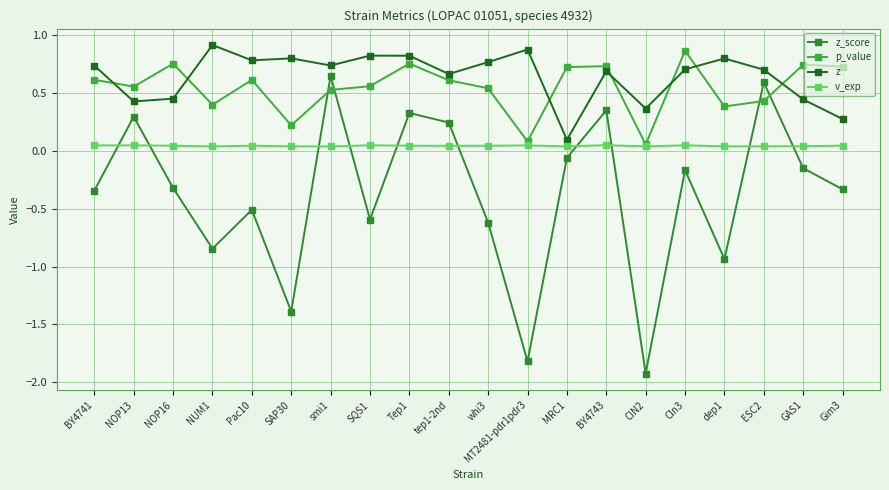

What position from the left is Cln3?

16